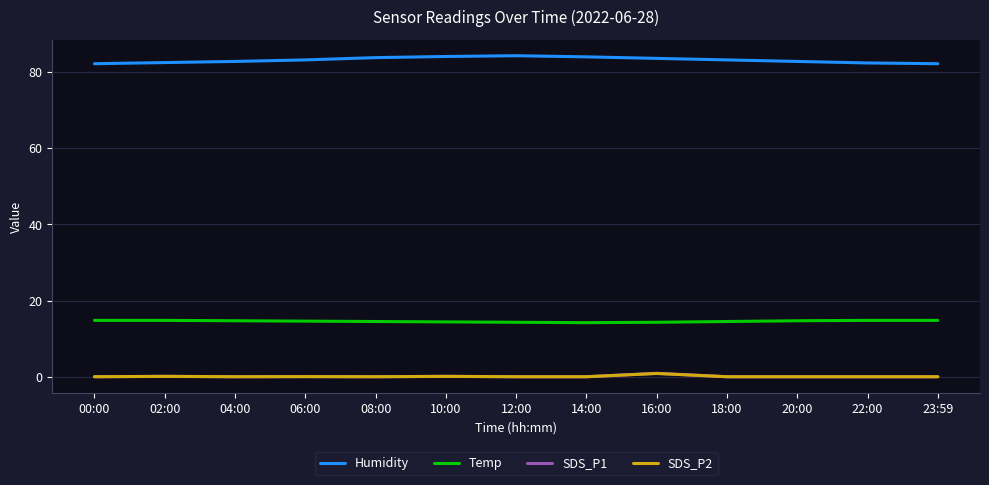

What position from the left is 04:00?

3